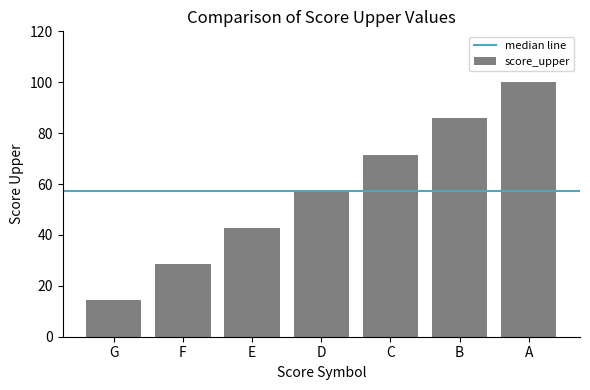

The chart shows a value of 42.9 at E. True or false?

True